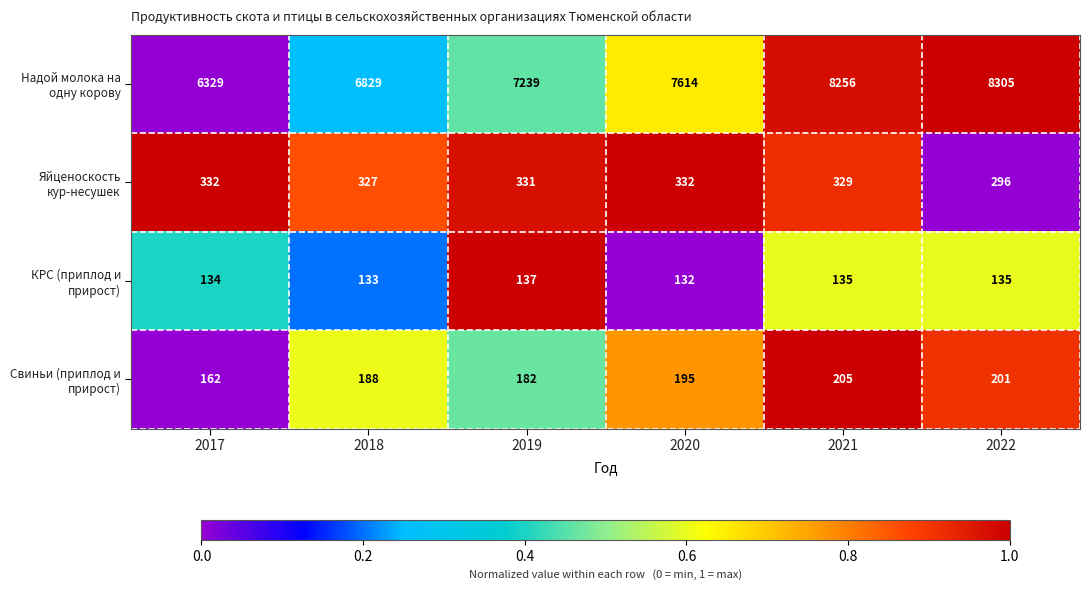

Which series has the largest range (max minus min)?

Надой молока на одну корову